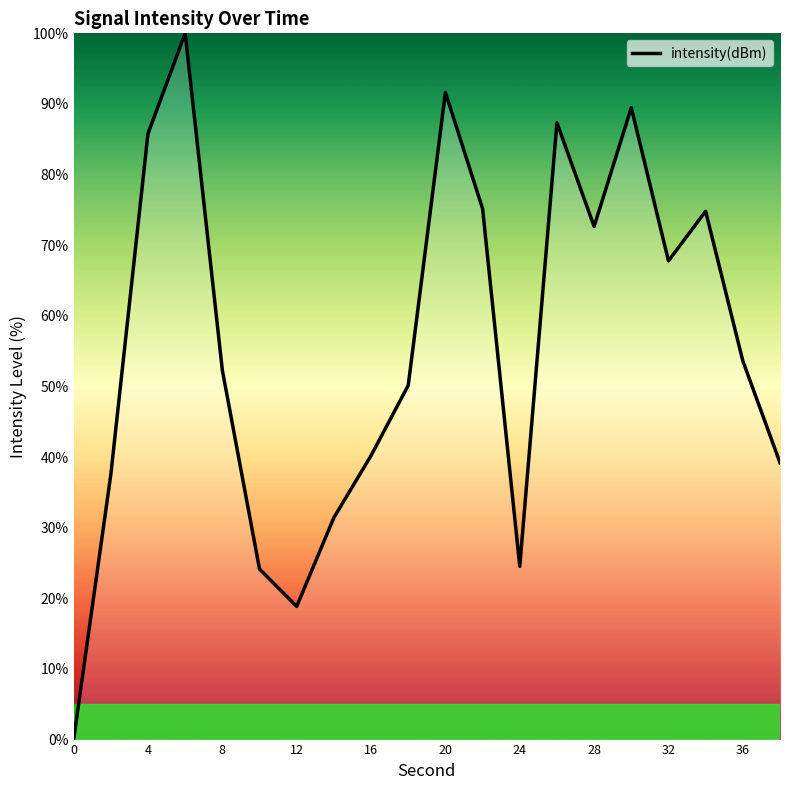

What is the sum of all values?

1116.6